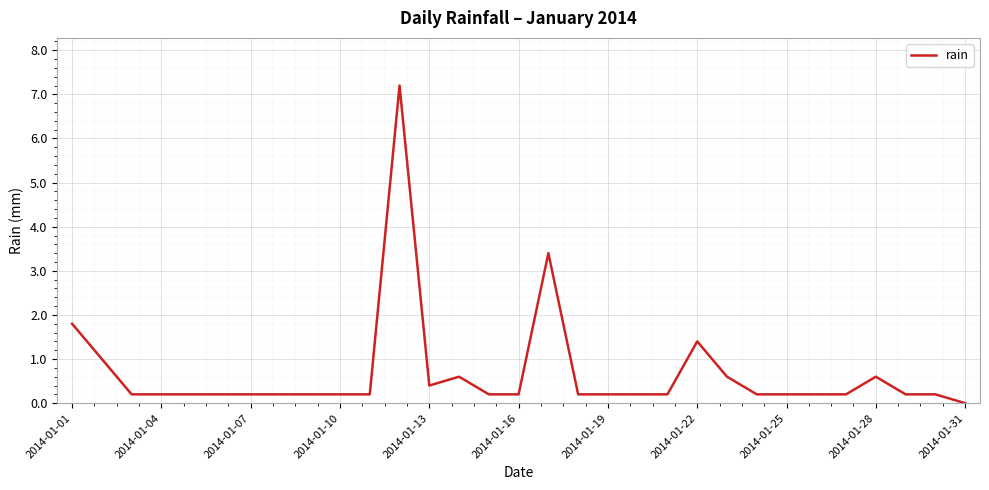

What is the maximum value shown in the chart?

7.2